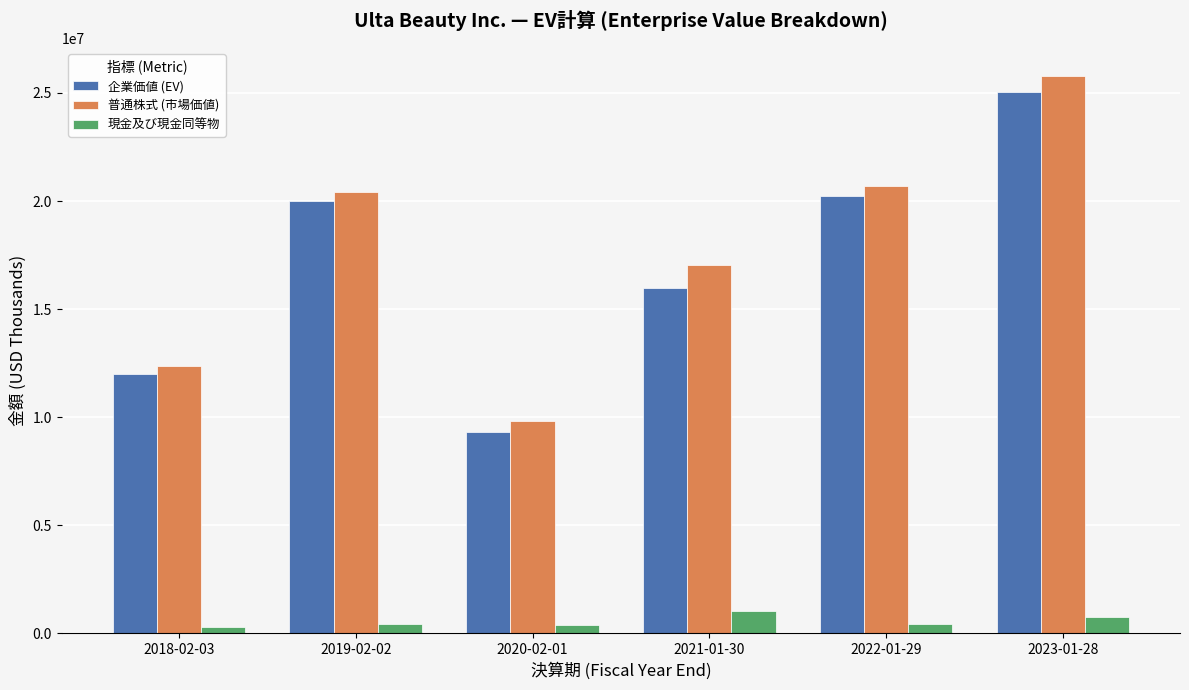

Which series has the largest total across all categories?

普通株式 (市場価値)